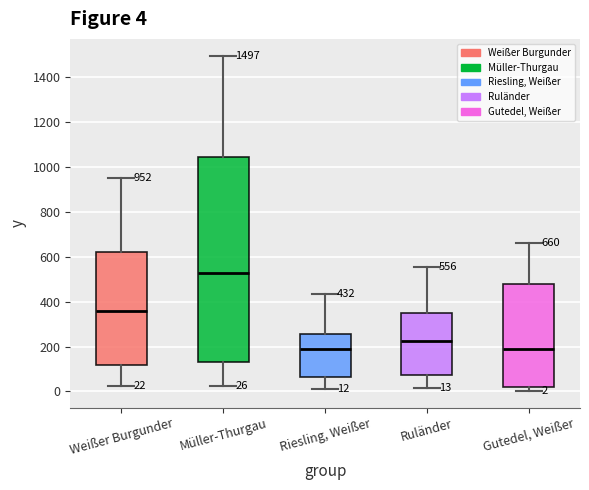

Comparing the boxes themselves (not the whiskers), which one is the tallest?

Müller-Thurgau